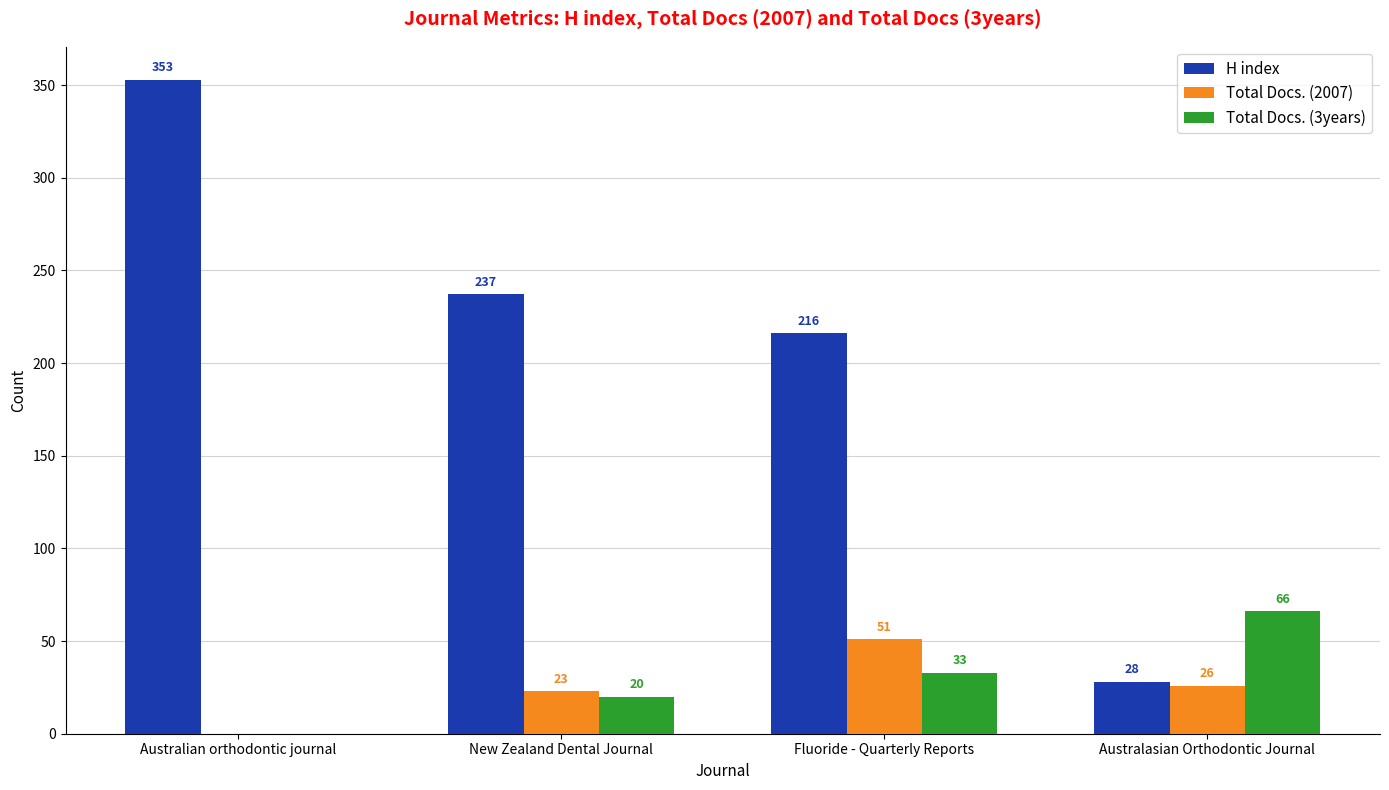

Reading right to left, transcribe all the data shown in this chart.

H index: Australasian Orthodontic Journal=28	Fluoride - Quarterly Reports=216	New Zealand Dental Journal=237	Australian orthodontic journal=353
Total Docs. (2007): Australasian Orthodontic Journal=26	Fluoride - Quarterly Reports=51	New Zealand Dental Journal=23	Australian orthodontic journal=0
Total Docs. (3years): Australasian Orthodontic Journal=66	Fluoride - Quarterly Reports=33	New Zealand Dental Journal=20	Australian orthodontic journal=0